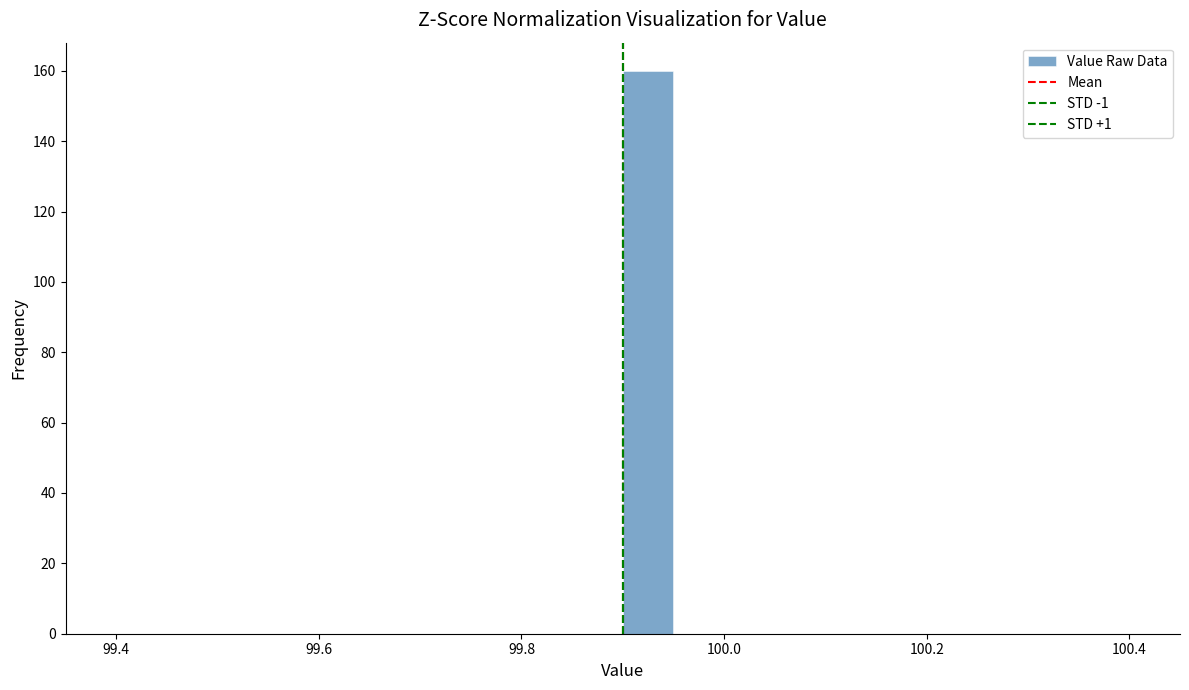

Read against the x-axis, roughly where is the centre of the tallest bar?

99.92